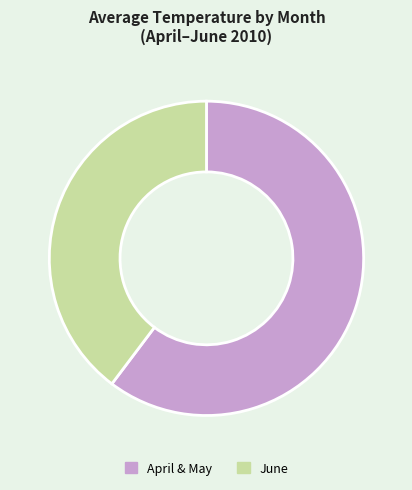

Is there any slice that represents more than half of the pie?

Yes